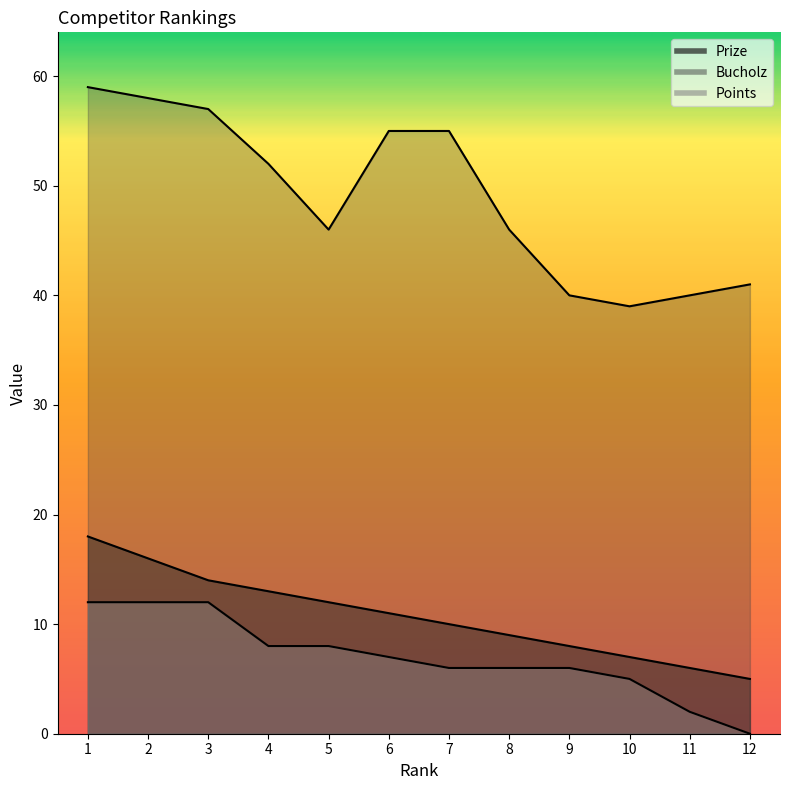

Where does the Points series first go above 7?

1